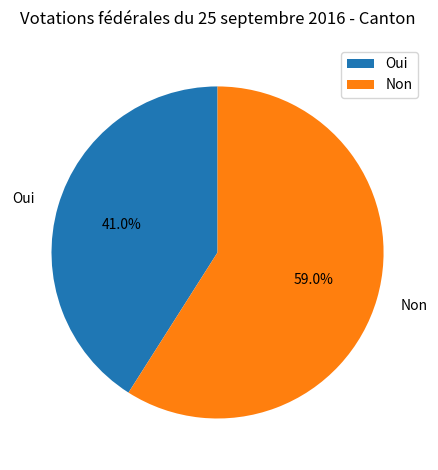

What is the smallest slice in the pie chart?

Oui